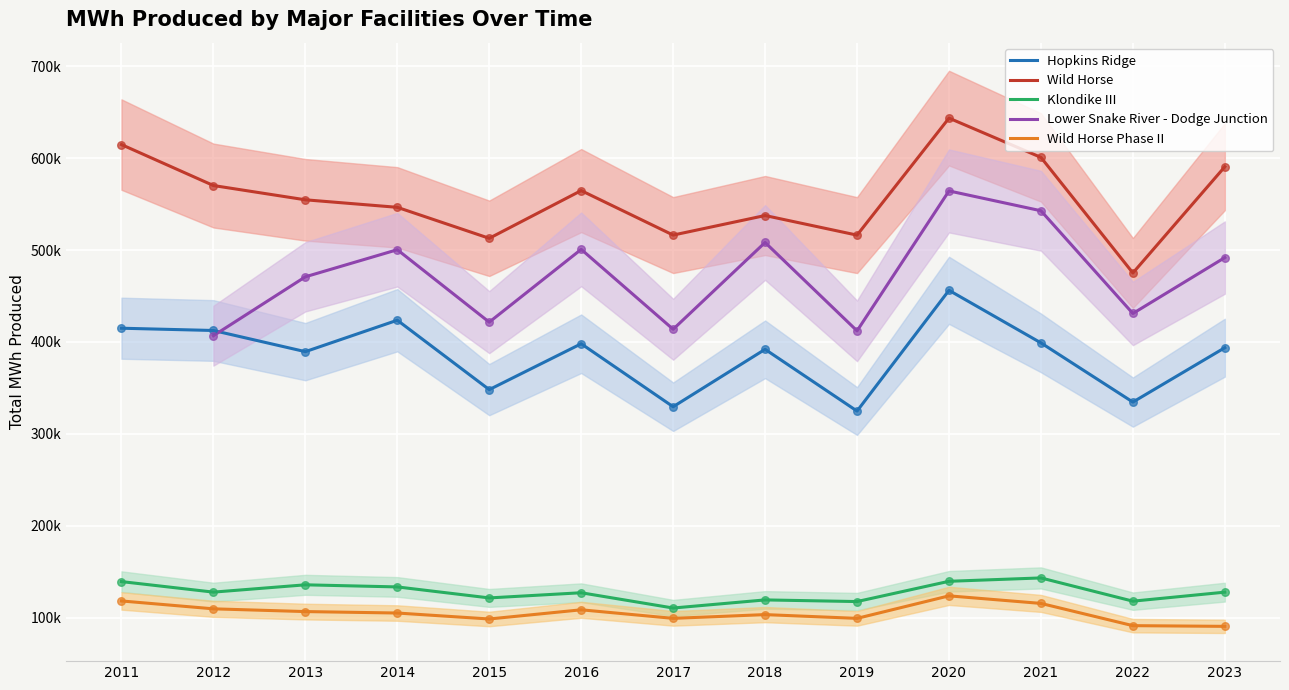

Which series has the widest spread of Y values?

Wild Horse